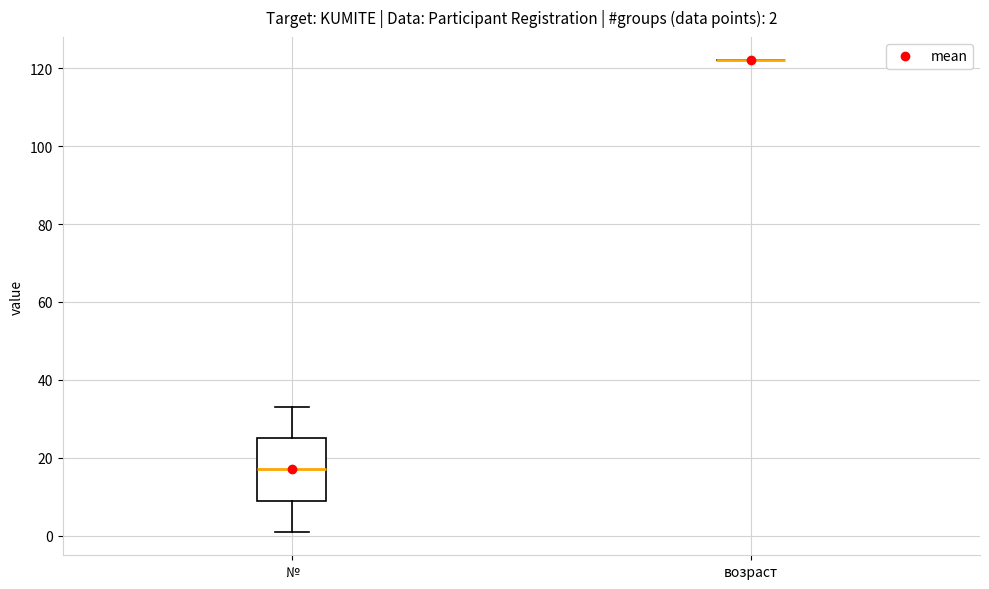

Comparing the boxes themselves (not the whiskers), which one is the tallest?

№